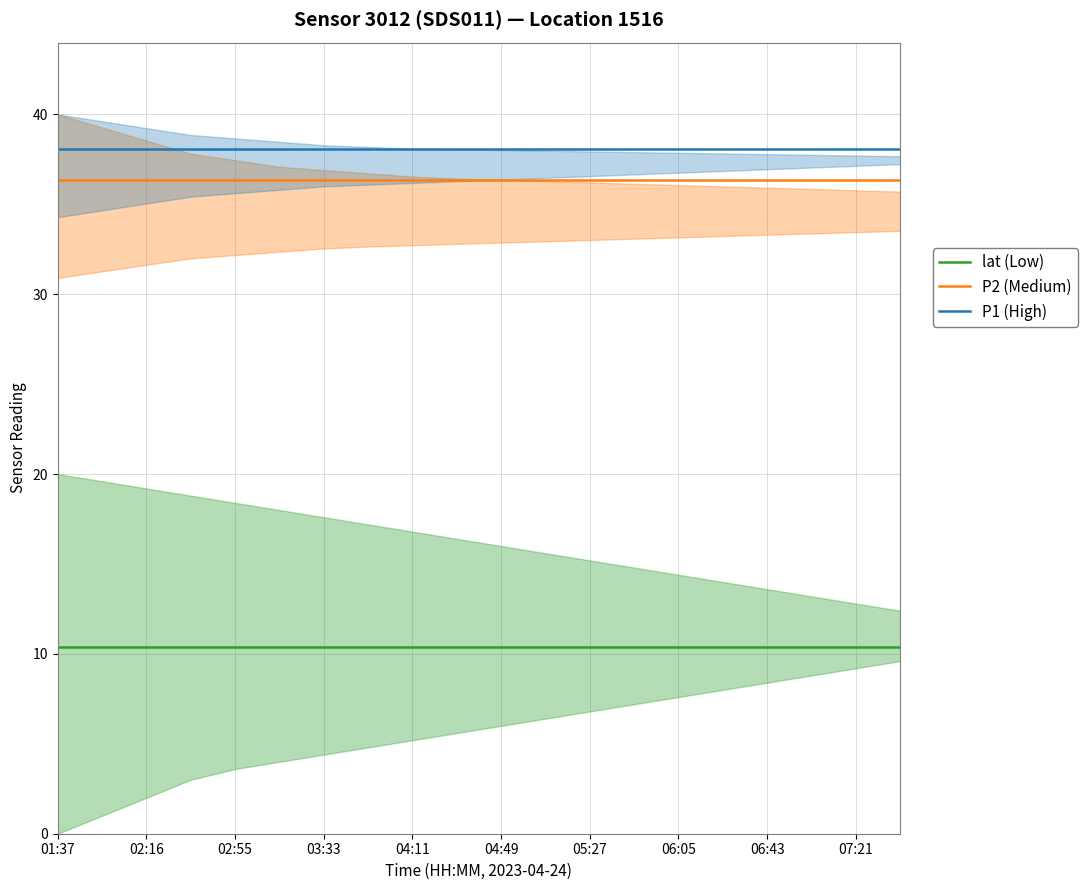

True or false: lat (Low) has a value of 3.2 at 04:49.

False